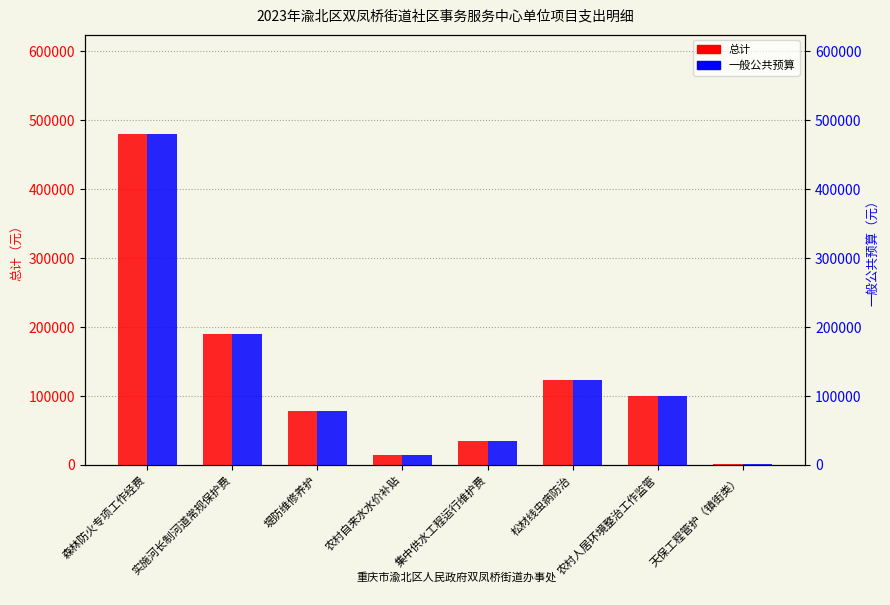

Does the chart contain stacked bars?

No